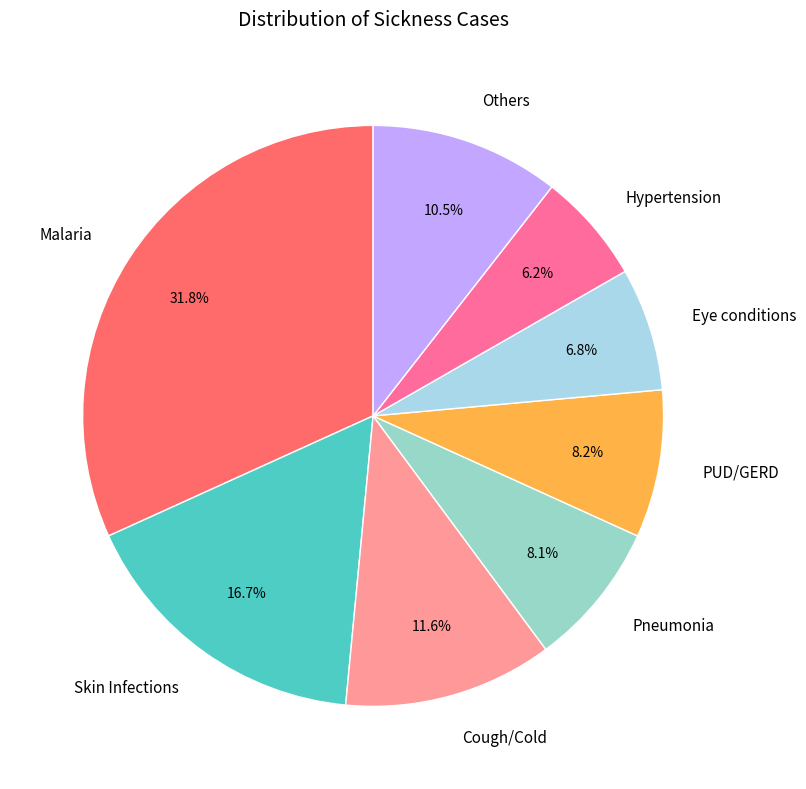

The Skin Infections slice represents 2% of the pie. True or false?

False